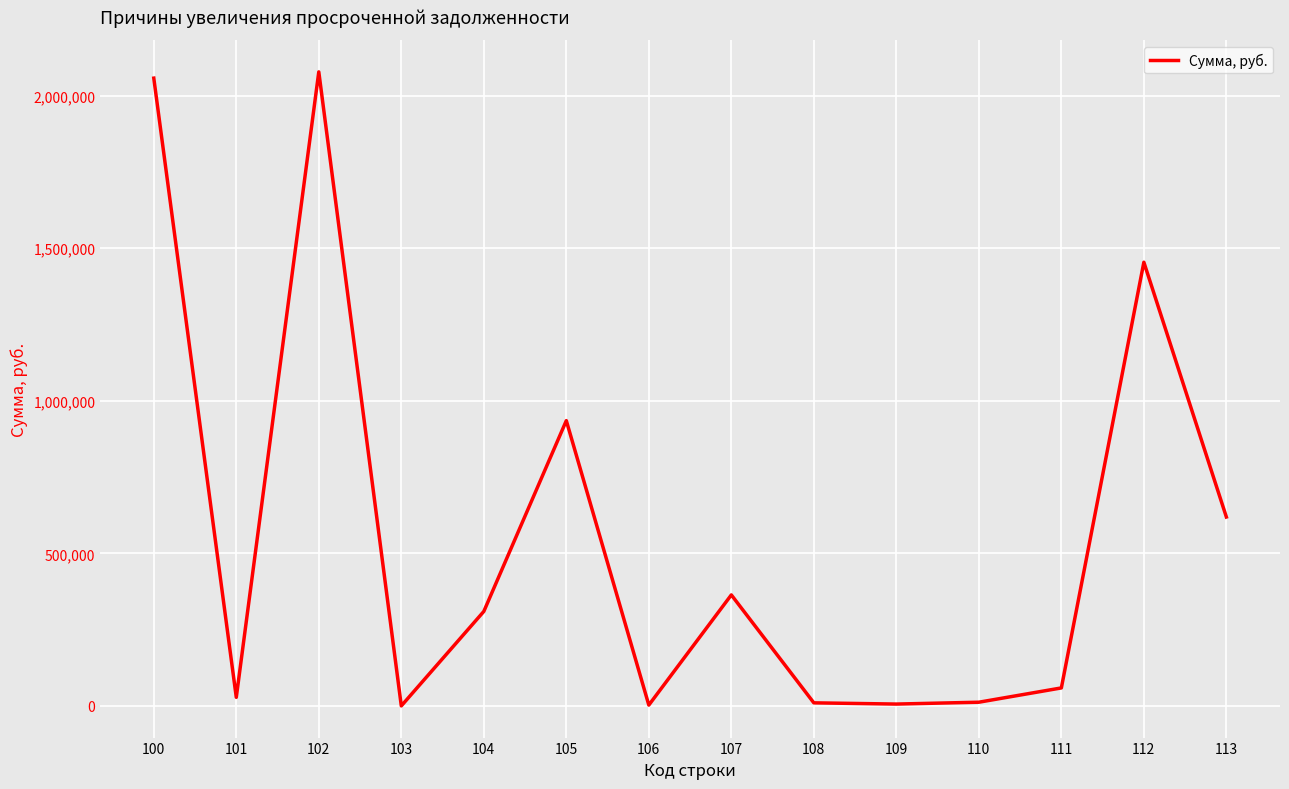

What is the smallest value displayed?

46.4